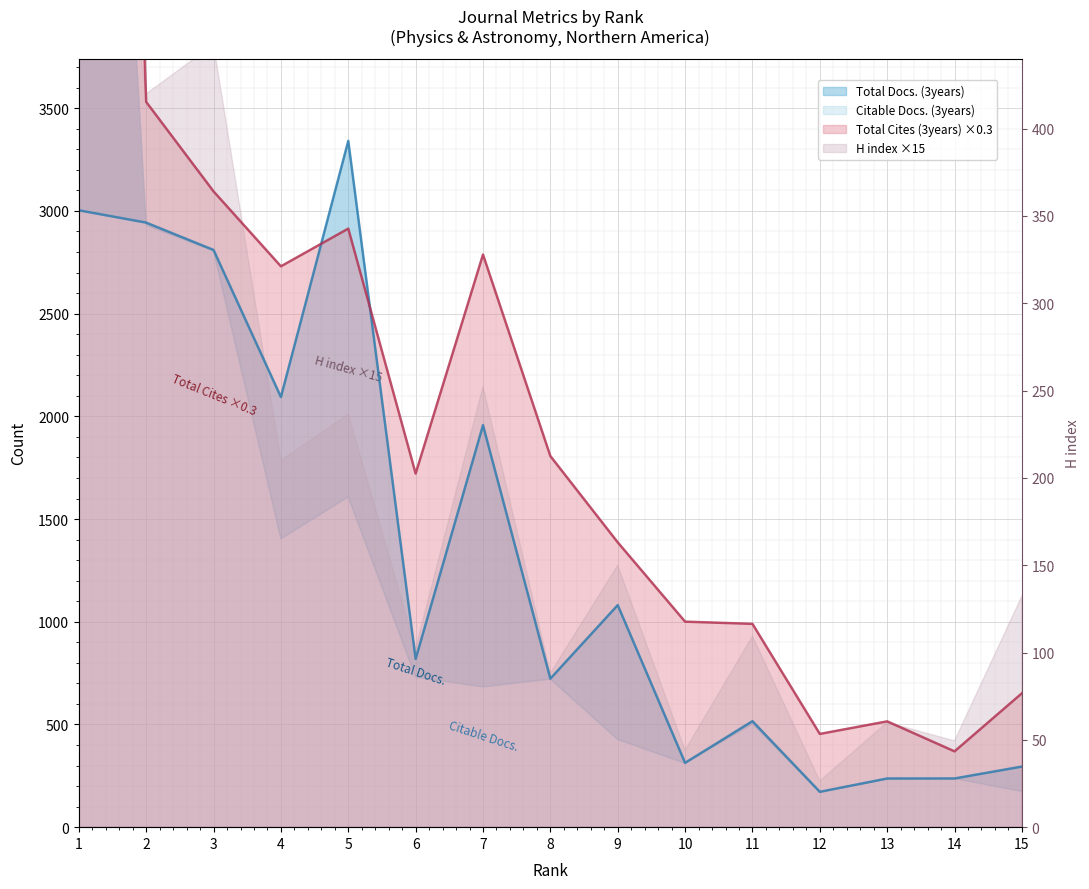

Read the Total Docs. (3years) value at 7.

1957.0